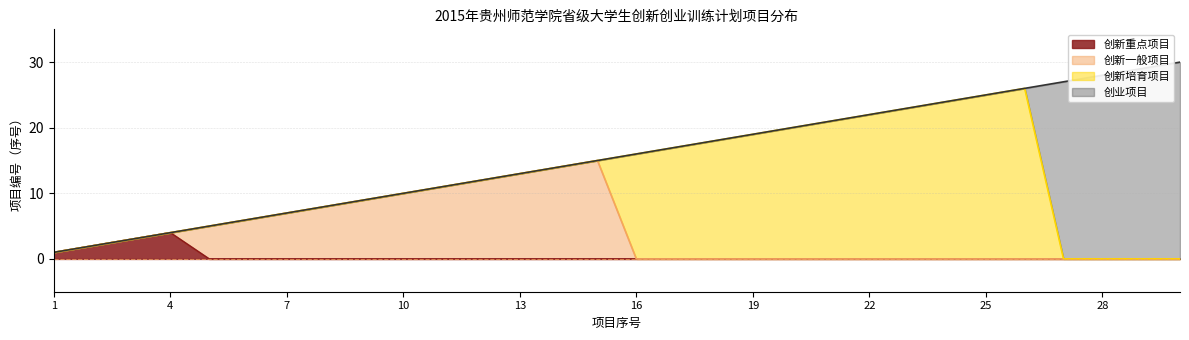

At which category does 创新一般项目 reach its first local peak?

15